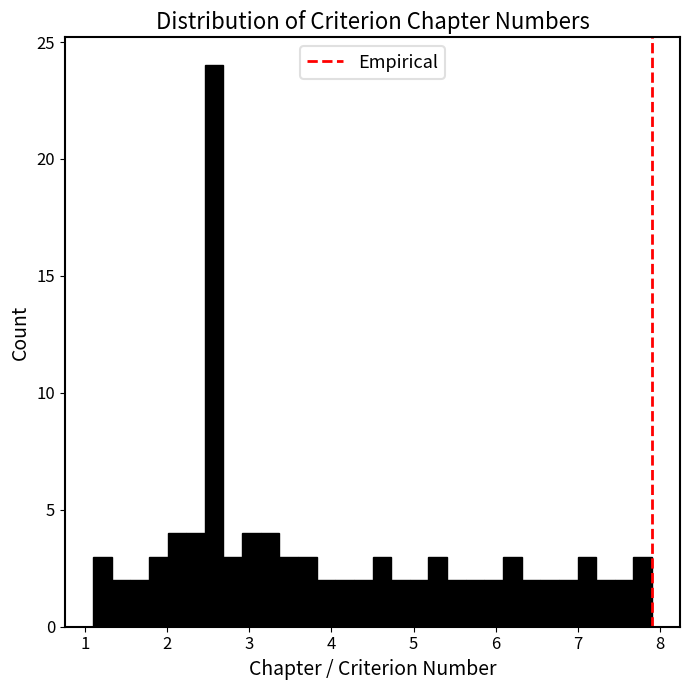

Read against the x-axis, roughly where is the centre of the tallest bar?

2.6